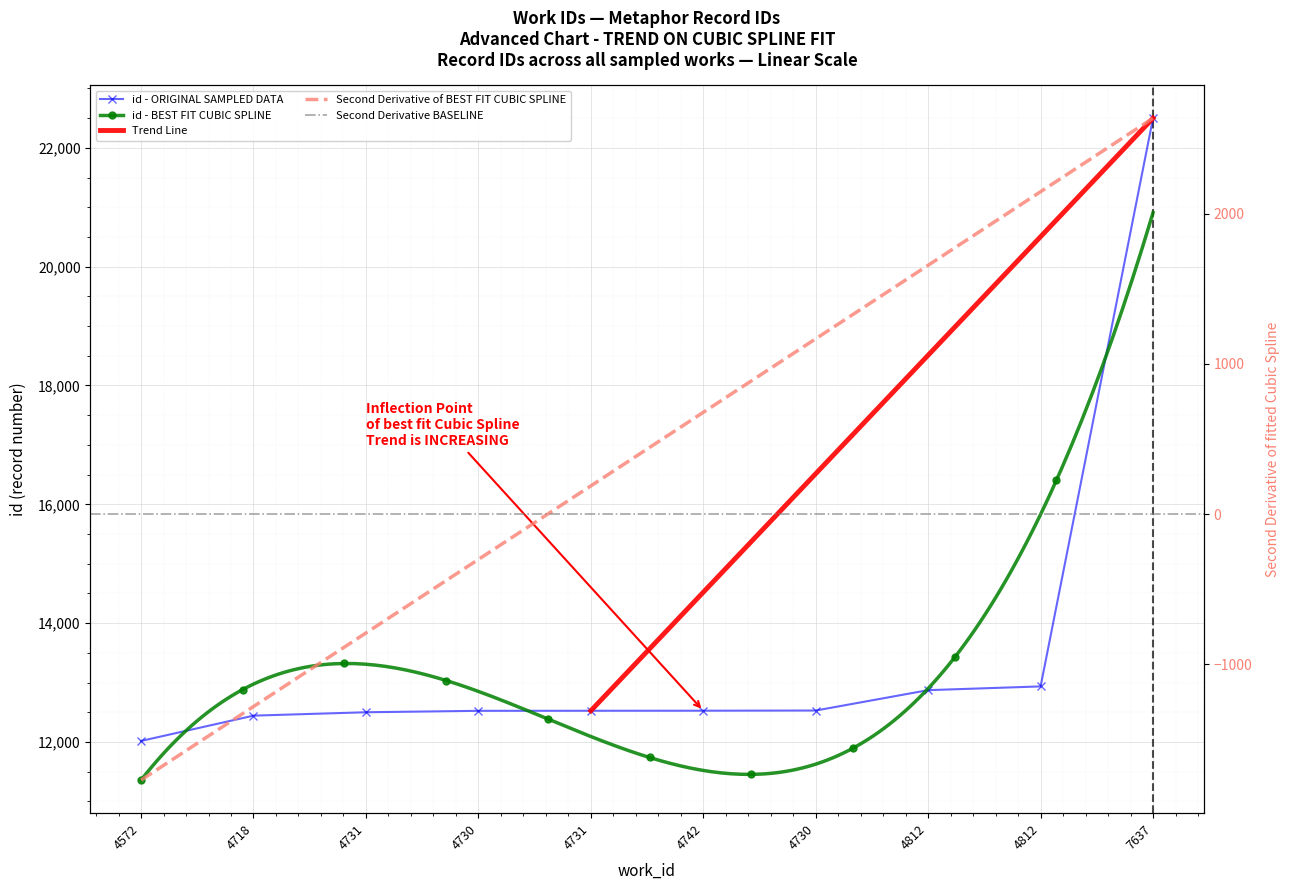

At which category does the chart reach its peak across all series?

7637